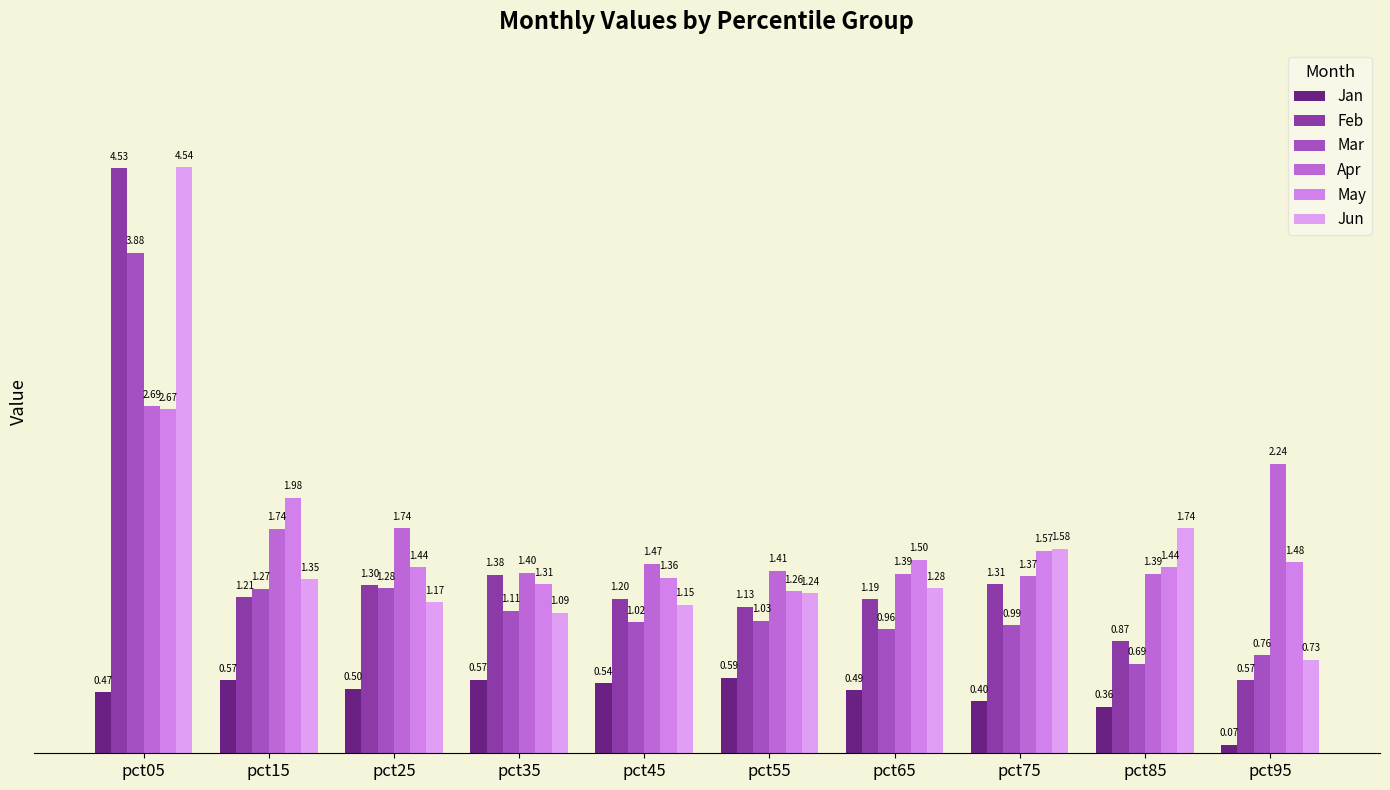

What is the minimum value shown in the chart?

0.1